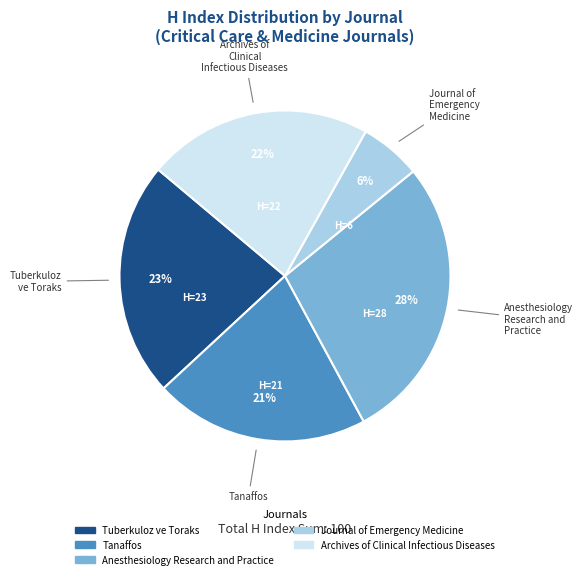

Is there any slice that represents more than half of the pie?

No